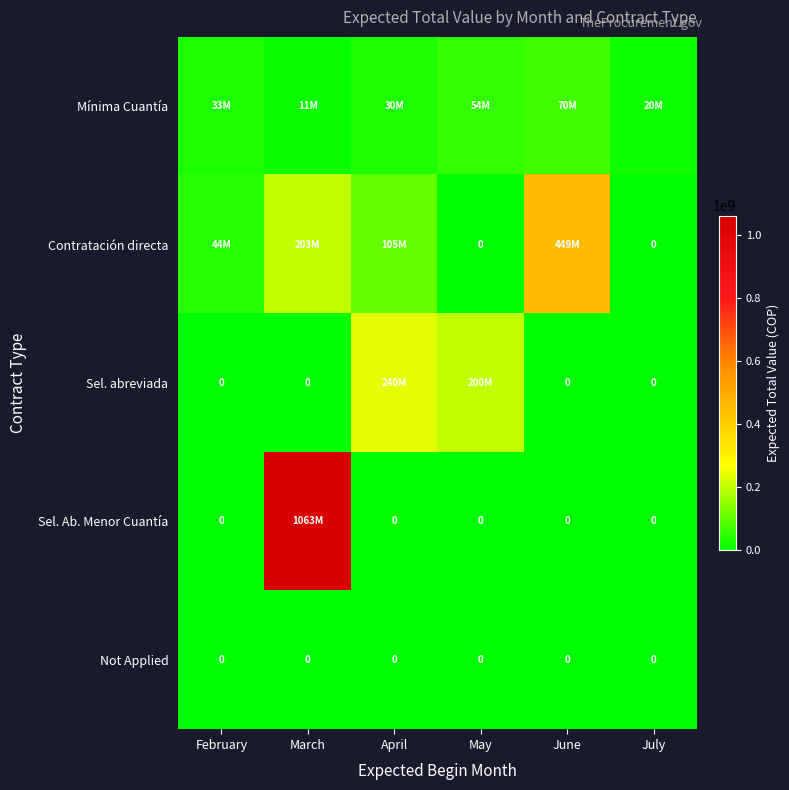

The value of Not Applied at May is 0. True or false?

True